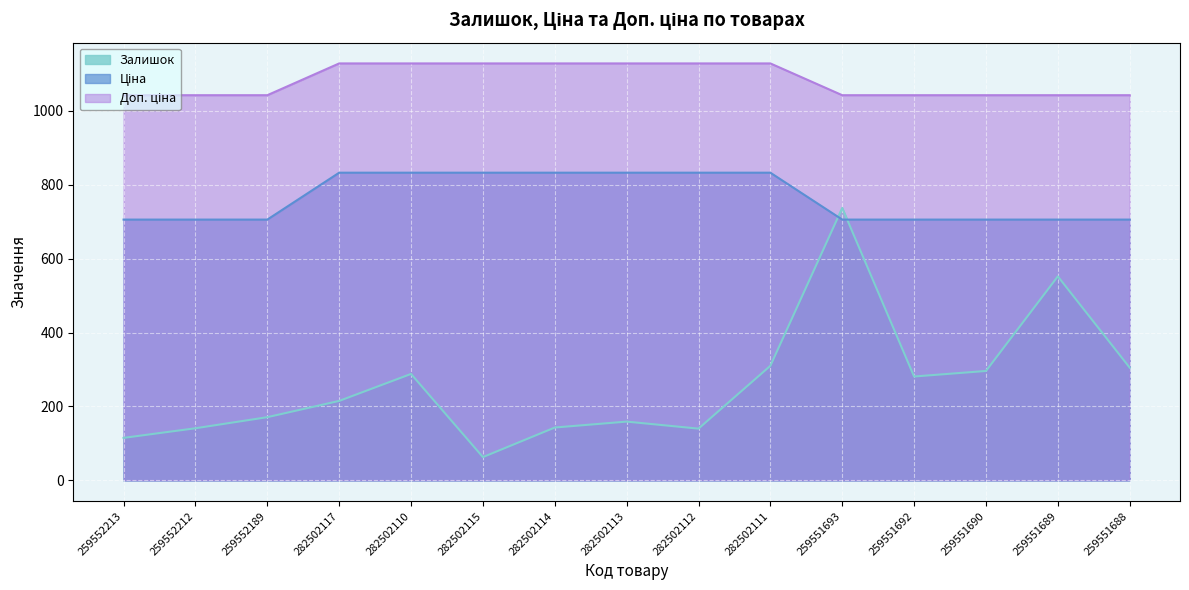

Which series has the largest range (max minus min)?

Залишок